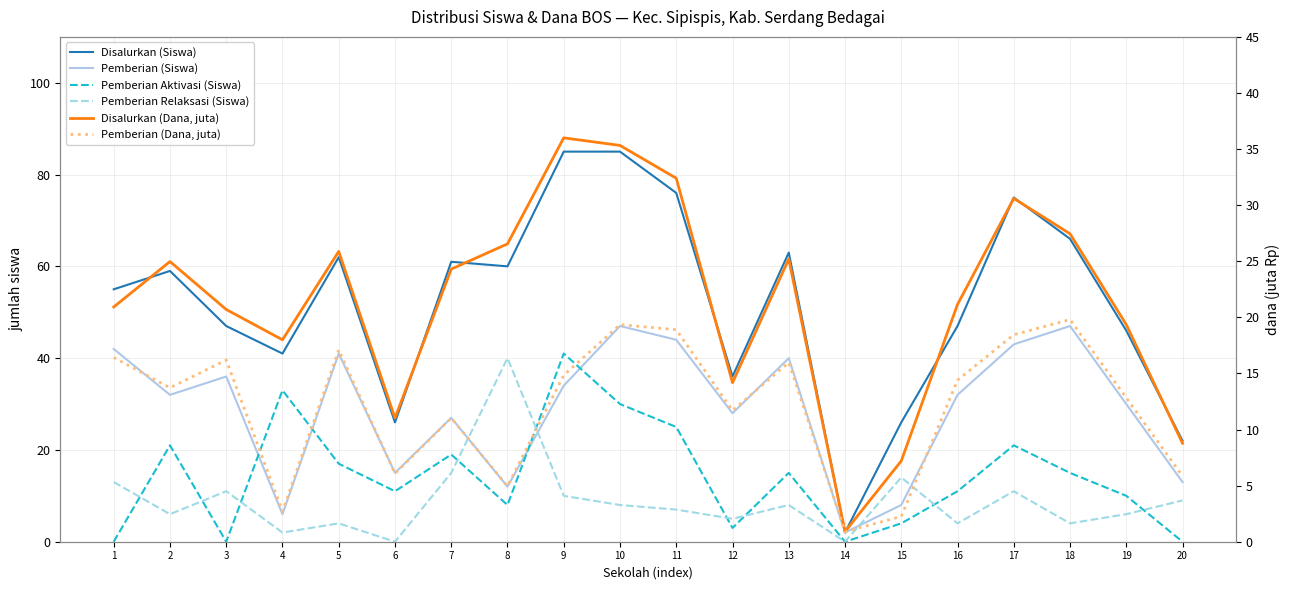

How many data points in Disalurkan (Dana, juta) are above 24?

10